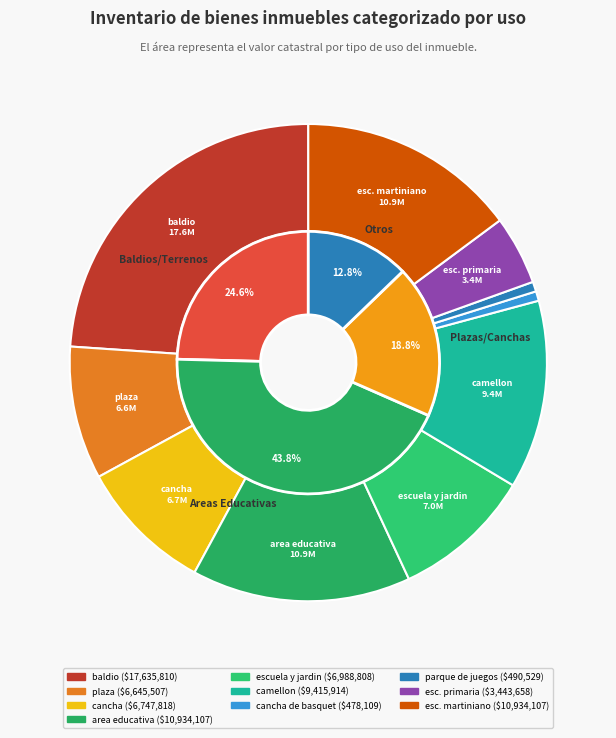

What percentage is the esc. martiniano slice, to the nearest percent?

15%